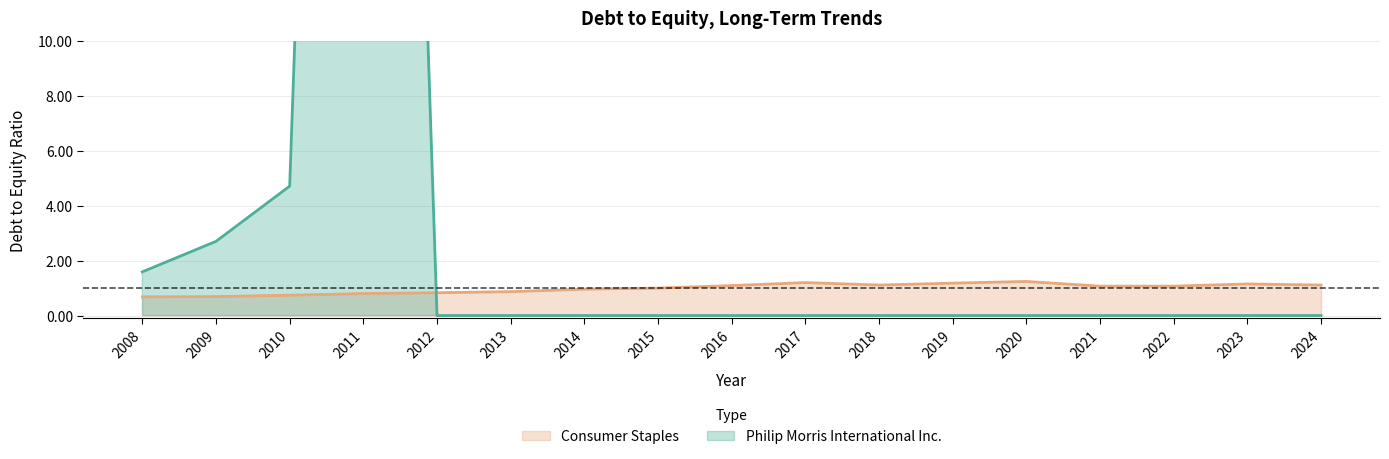

The value of Consumer Staples at 2014 is 1.0. True or false?

True